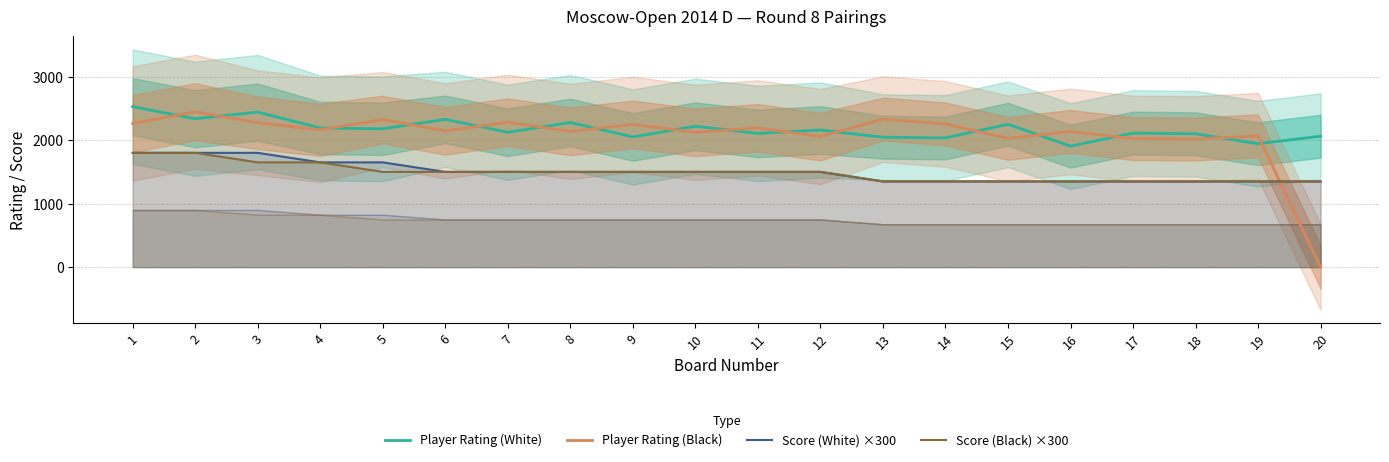

How many values in Player Rating (Black) are above zero?

19